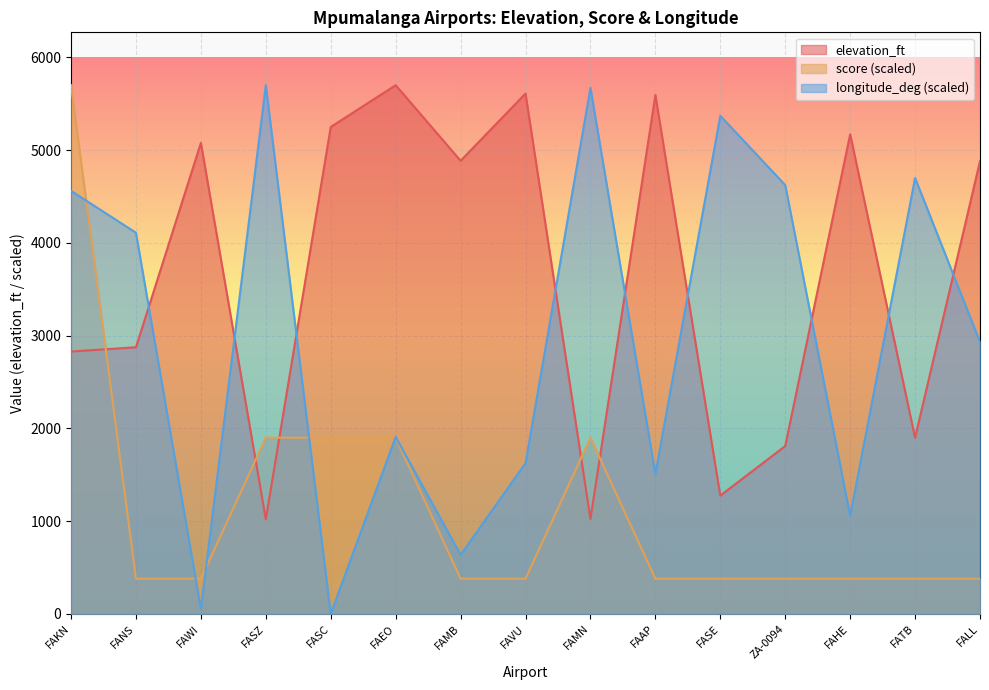

Is the value of elevation_ft at ZA-0094 greater than the value of score at FAHE?

Yes